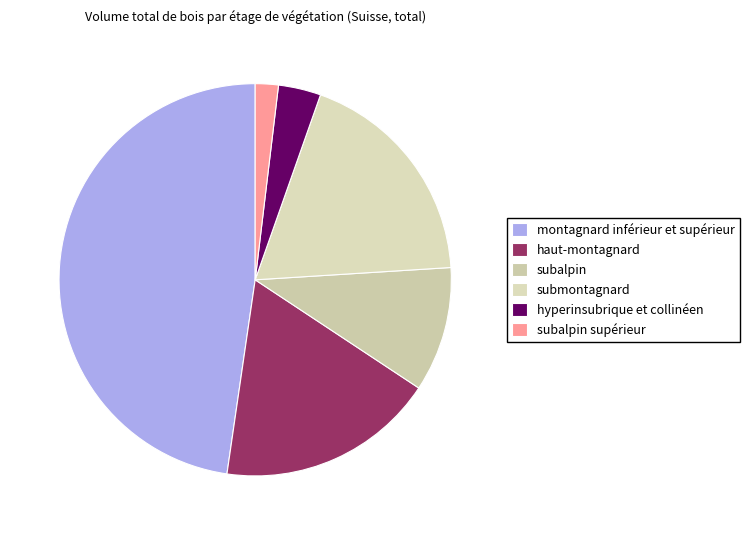

What percentage is the submontagnard slice, to the nearest percent?

19%